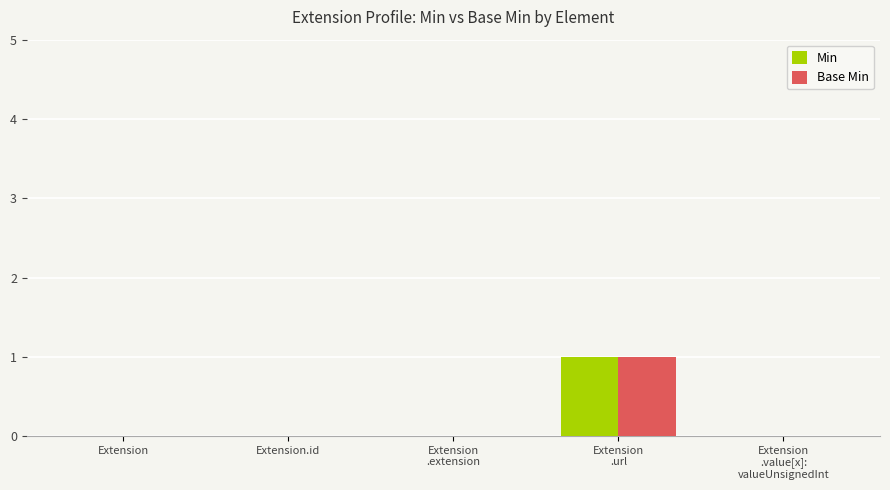

How many distinct data groups are displayed?

2